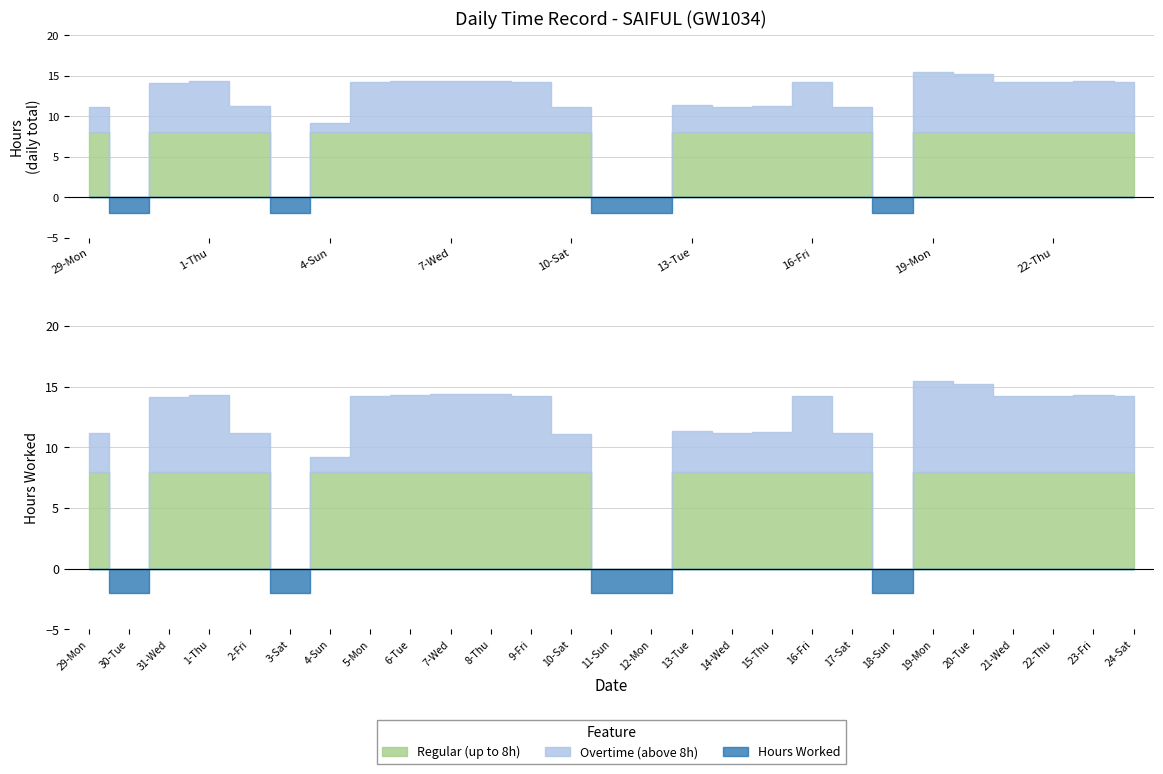

What is the label of the 8th point from the left?

5-Mon